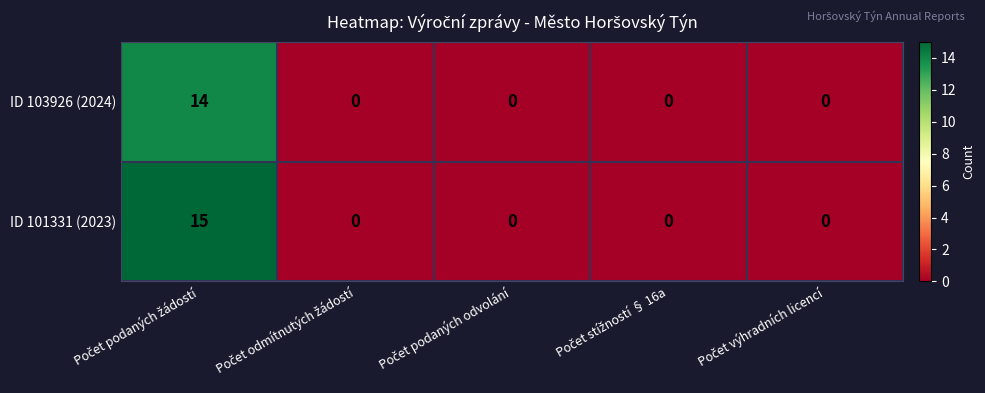

Which series has the largest total across all categories?

ID 101331 (2023)